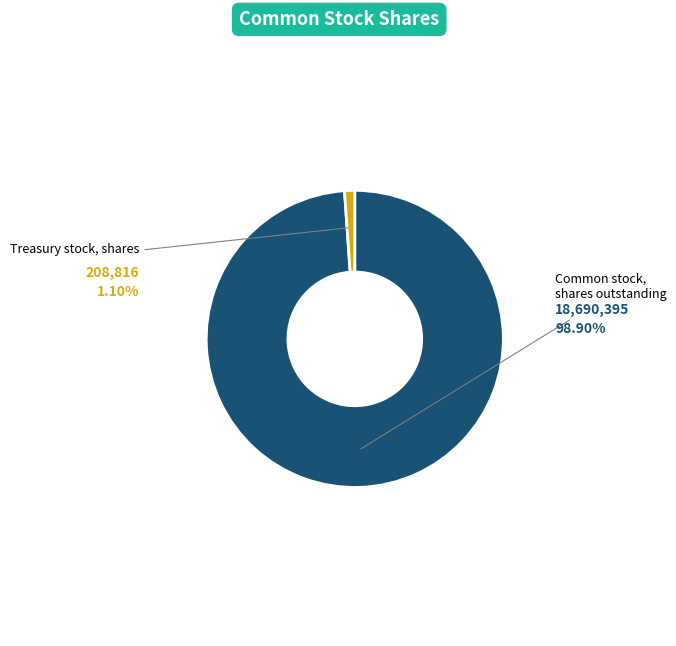

Is there a majority slice in this chart?

Yes